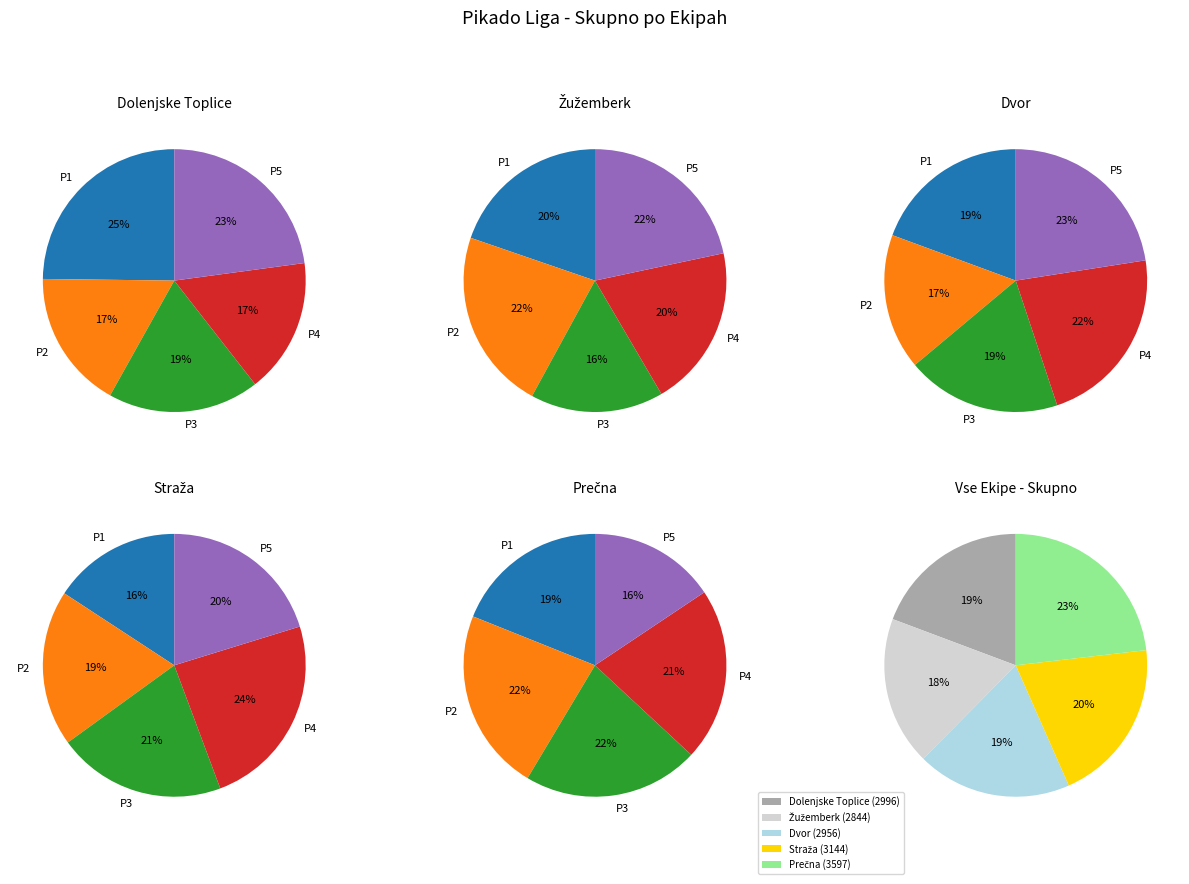

Is it true that Žužemberk is 10% of the pie?

False